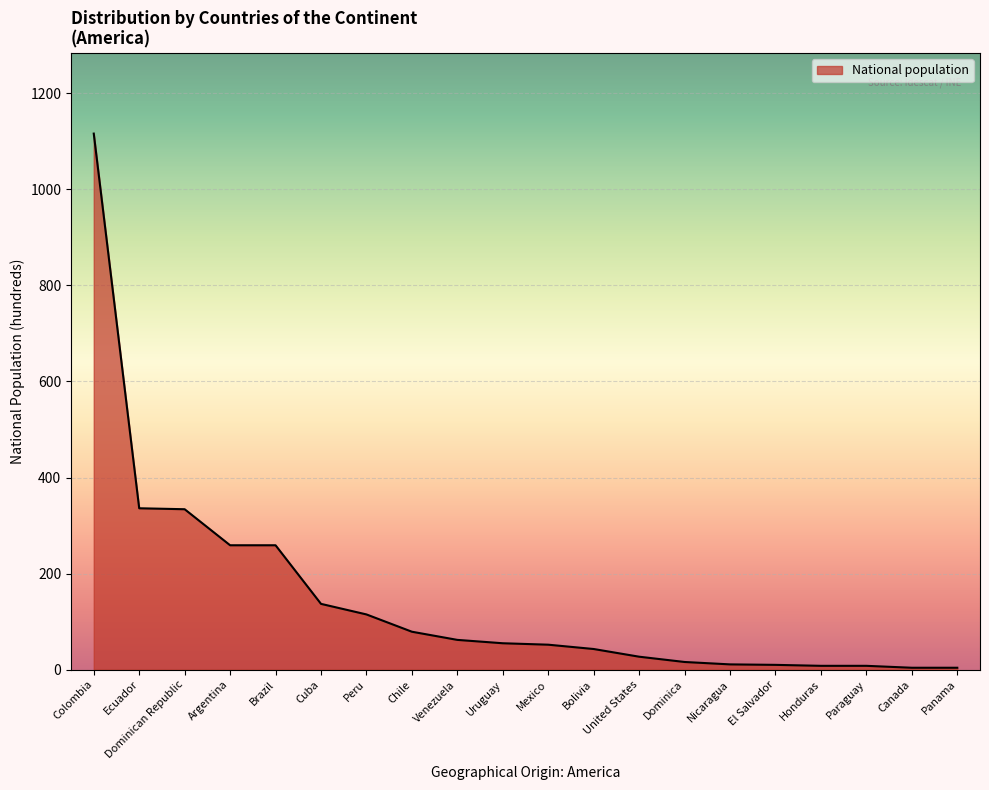

Between Nicaragua and Peru, which is larger?

Peru